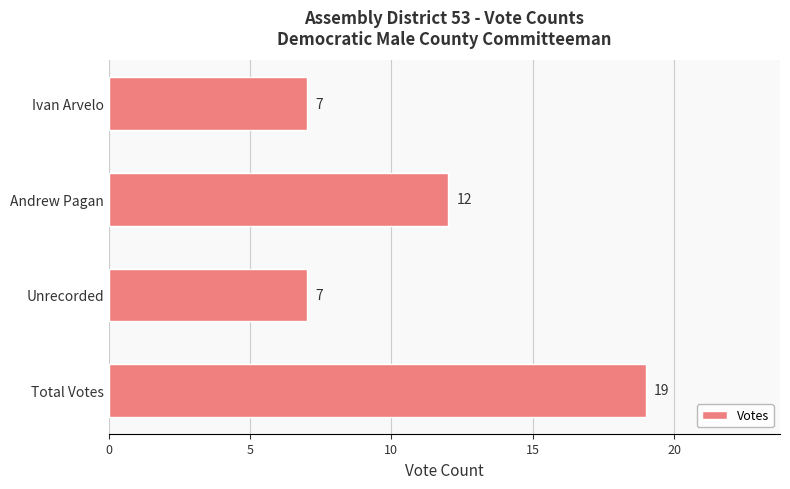

Count the values in the range 7 to 19.

4